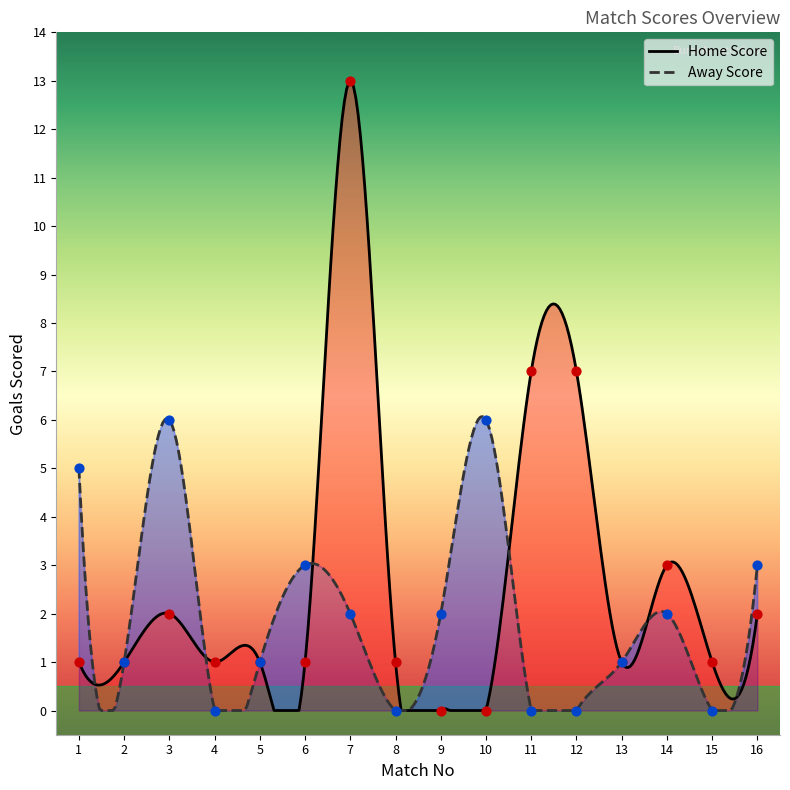

What are all the series names shown in the legend?

Home Score, Away Score